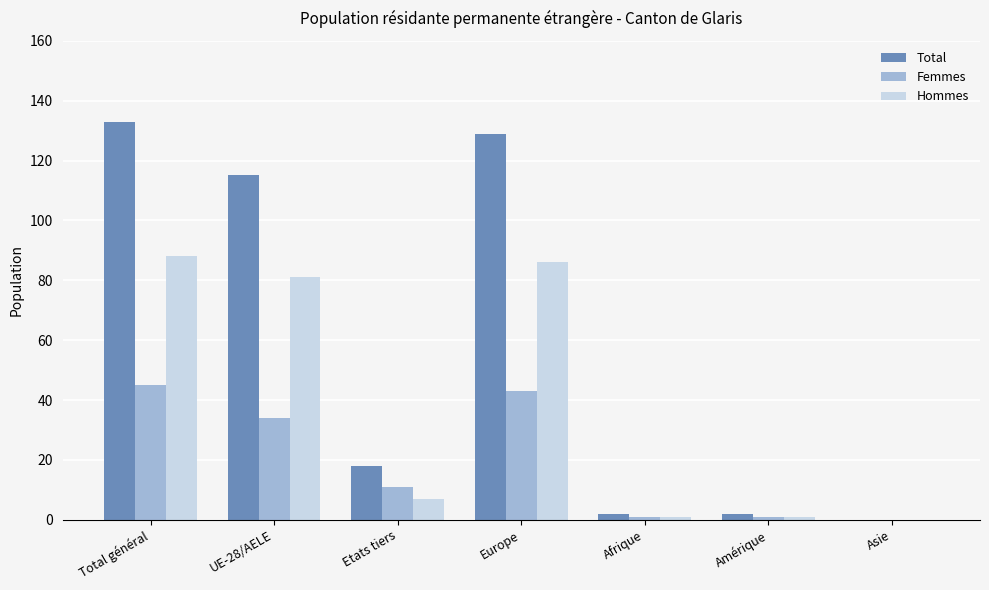

Which series has the largest total across all categories?

Total